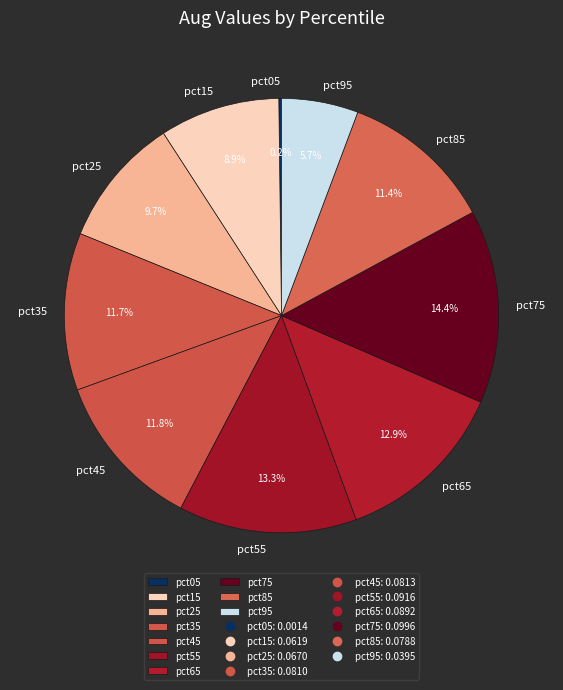

To the nearest percent, what is the average slice percentage?

10%